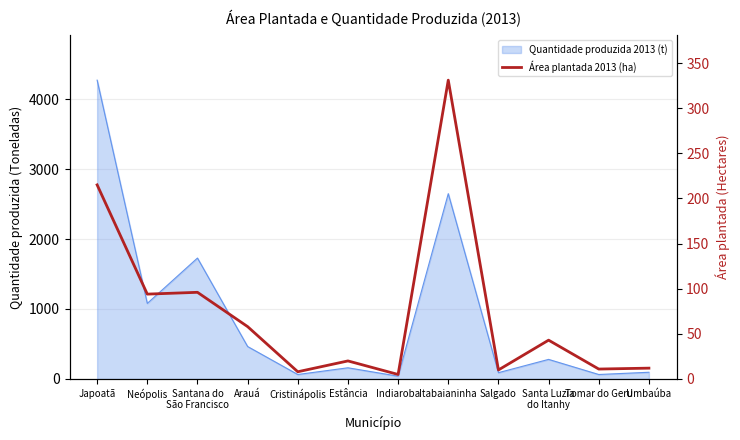

Is it true that the value at Tomar do Geru is 16?

False